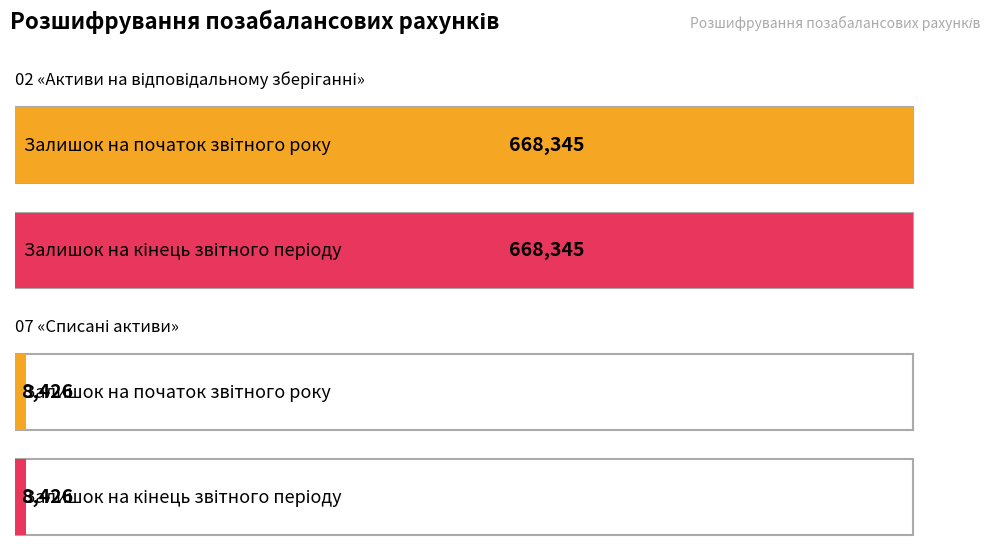

What is the difference between the maximum and minimum values in the Залишок на кінець звітного періоду series?

659919